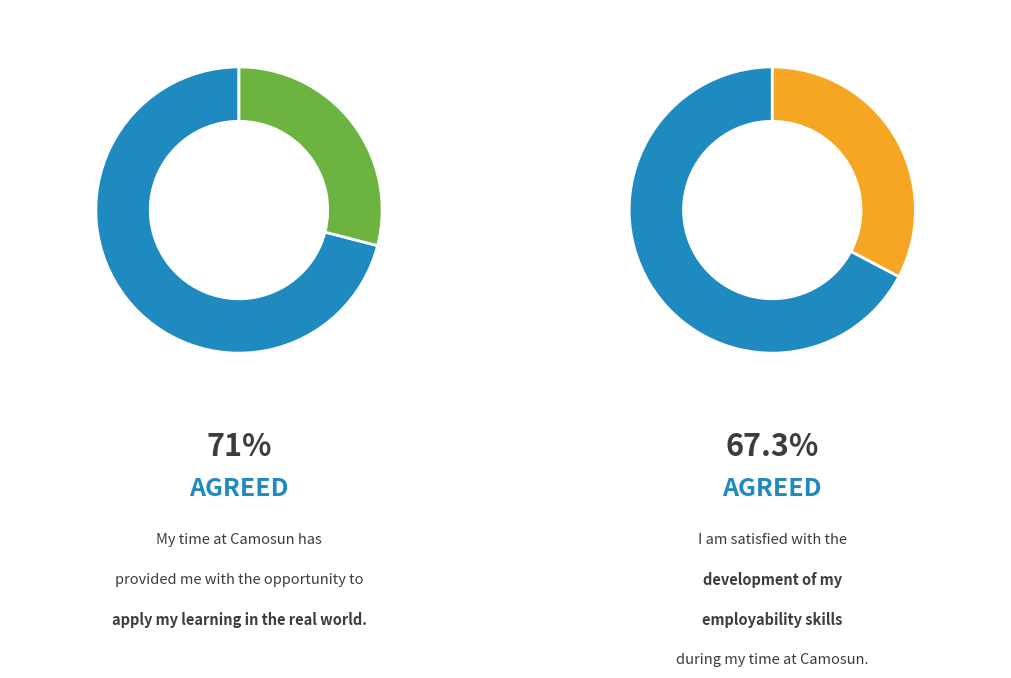

True or false: KK12 accounts for 1% of the total.

False